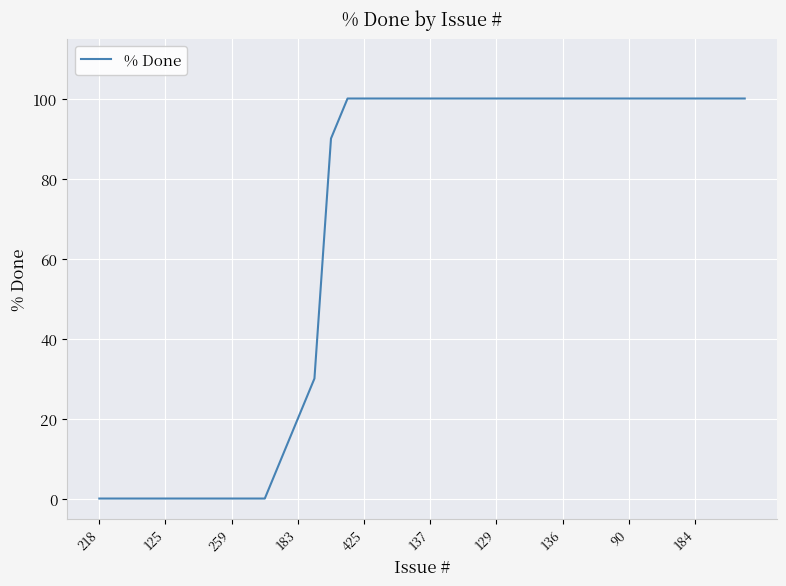

What is the difference between the maximum and minimum values?

100